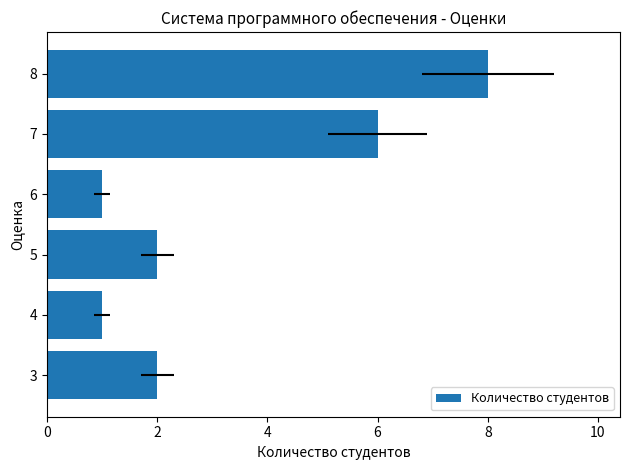

At which label does the data first exceed 2?

7